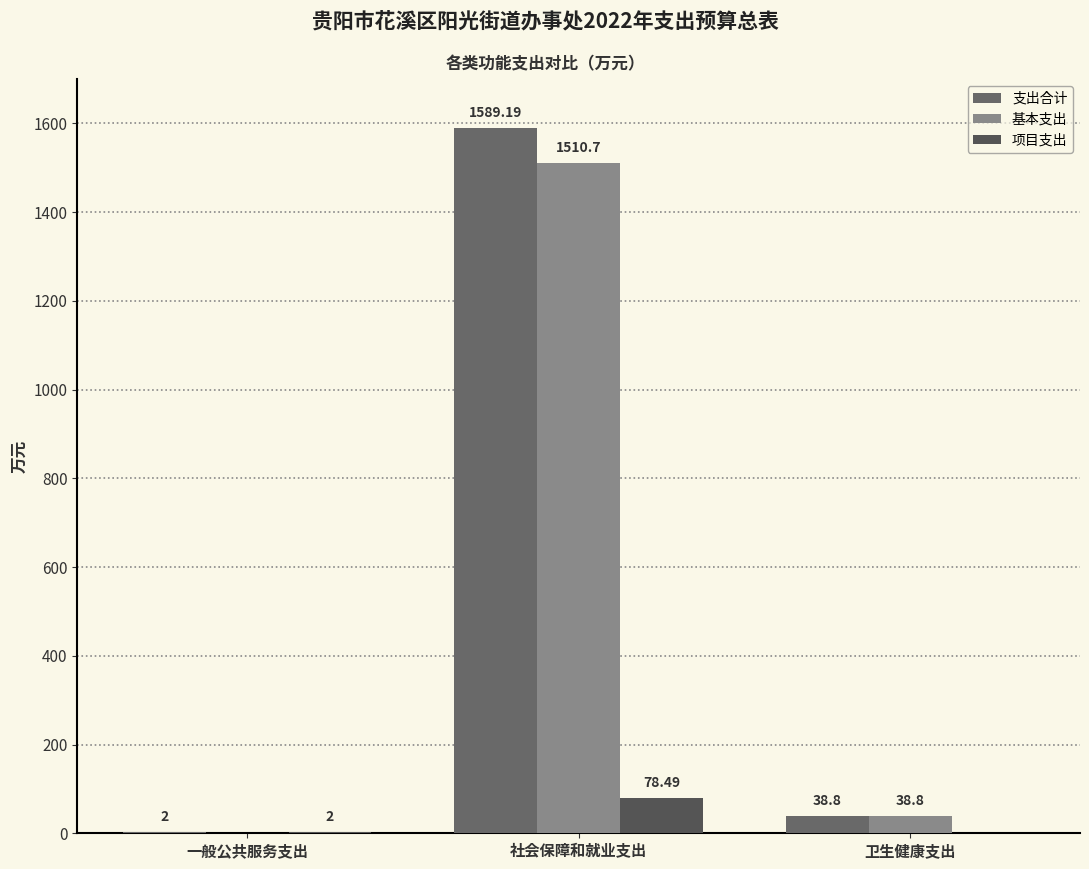

Are the bars grouped side by side (vs. stacked)?

Yes